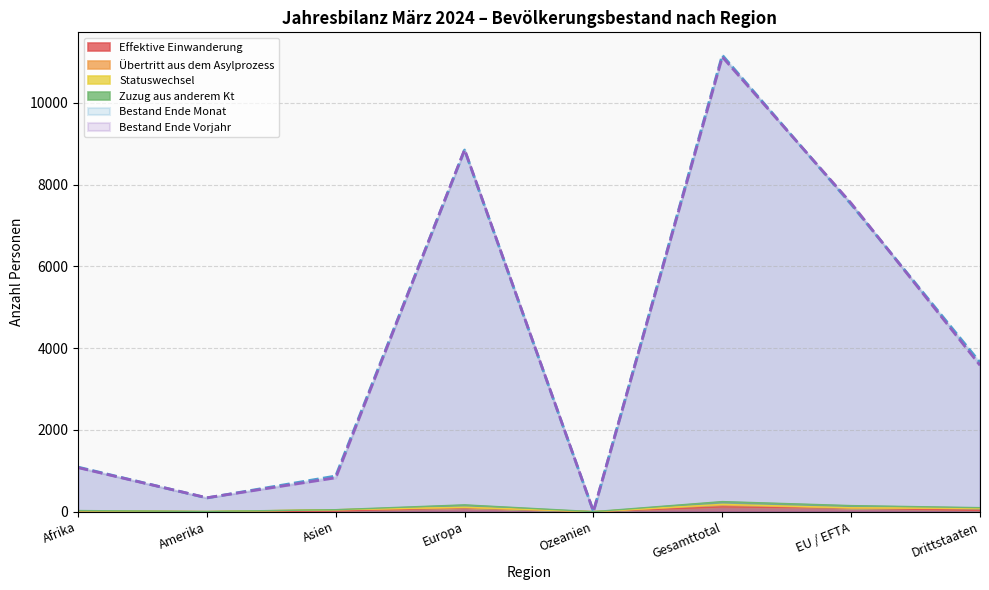

What is the difference between the maximum and second lowest values in the Bestand Ende Monat series?

10829